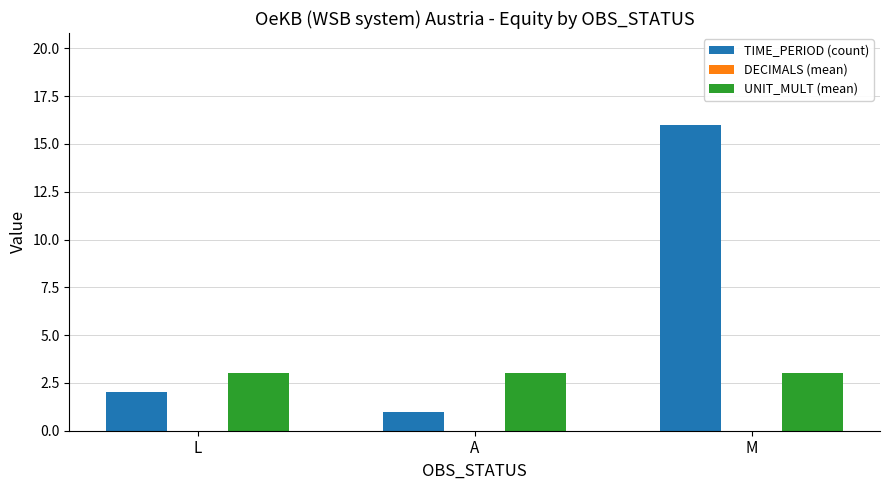

At which category is the sum across all series the highest?

M